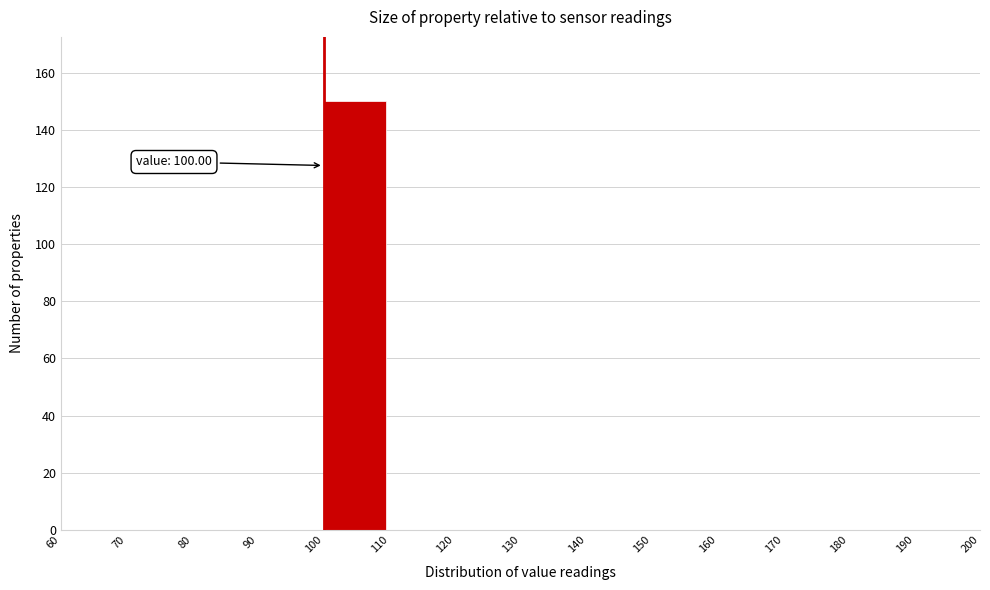

Which range on the x-axis has the tallest bar?

100 to 110